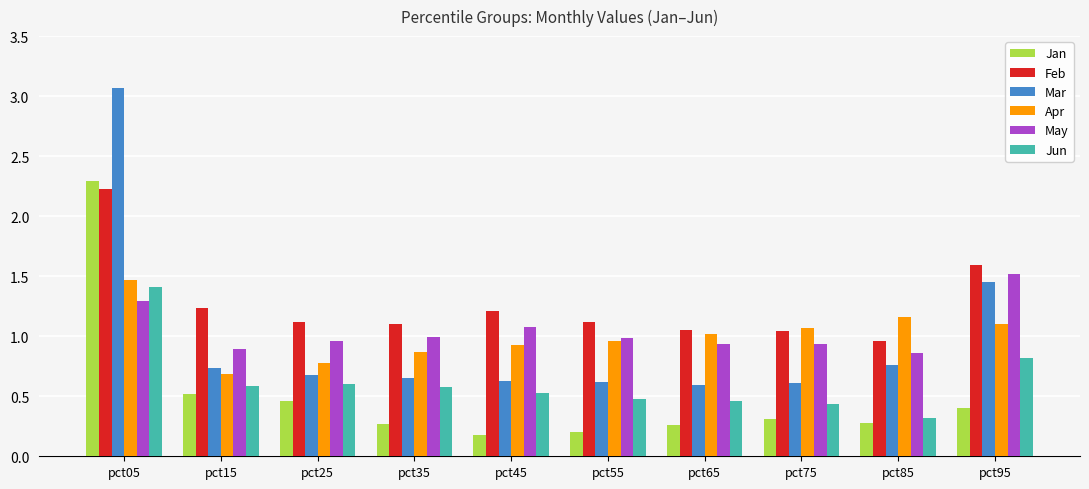

What is the difference between the maximum and minimum values in the Mar series?

2.5